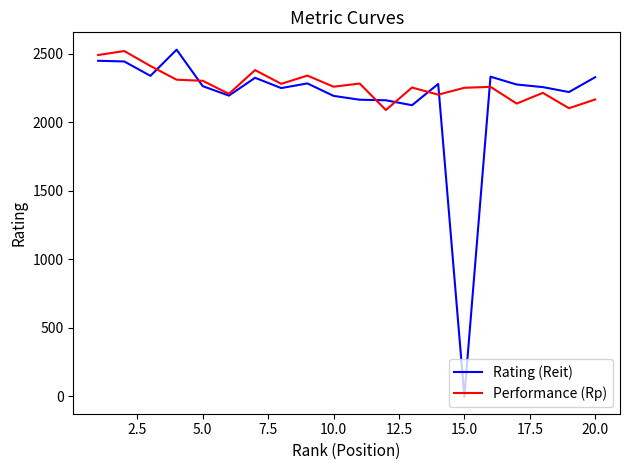

After their last crossing, which series has the higher values: Performance (Rp) or Rating (Reit)?

Rating (Reit)